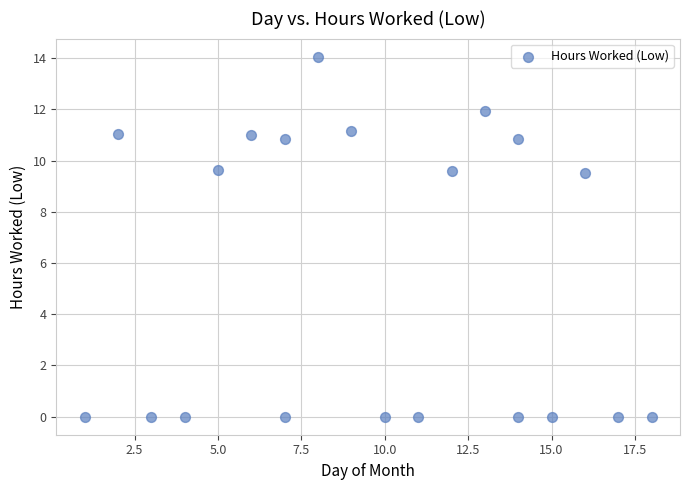

What is the range of X values (max minus min)?

17.0